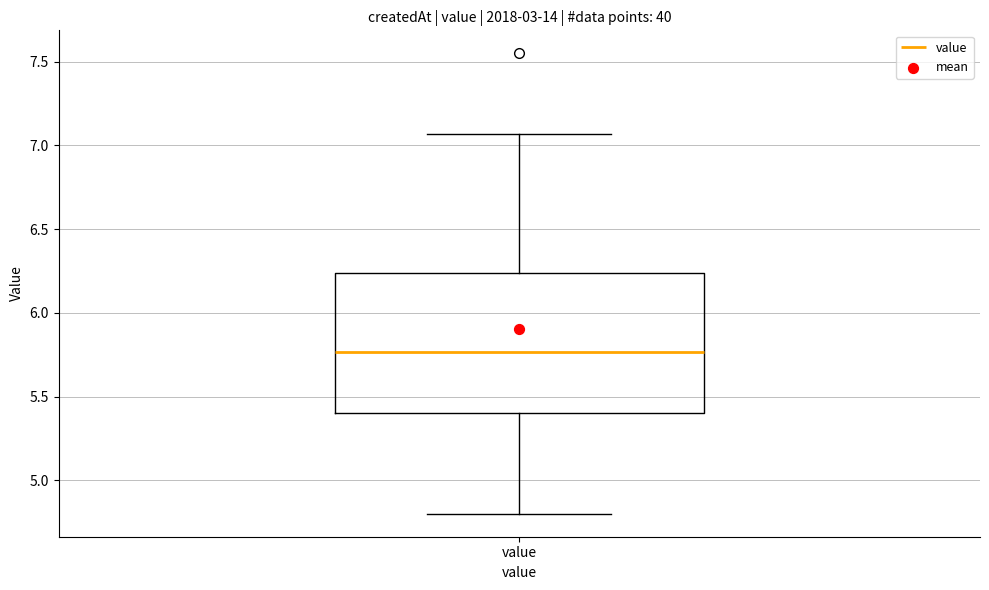

Read this box plot against the y-axis: the position of the median line, the range covered by the box, and the ends of both whiskers. The values are not printed on the chart, so give them approximately, as read against the axis.

median 5.75, box 5.40 to 6.25, whiskers 4.80 to 7.05